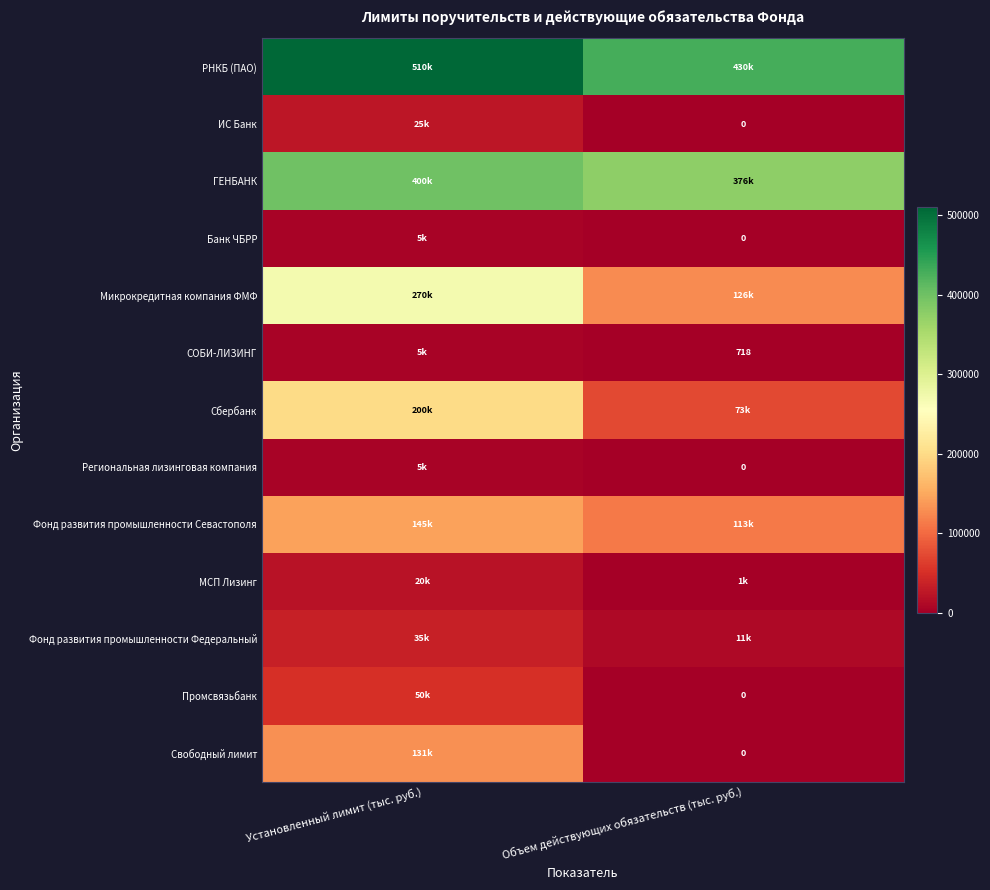

List the labels in order of Банк ЧБРР value, smallest first.

Объем действующих обязательств (тыс. руб.), Установленный лимит (тыс. руб.)